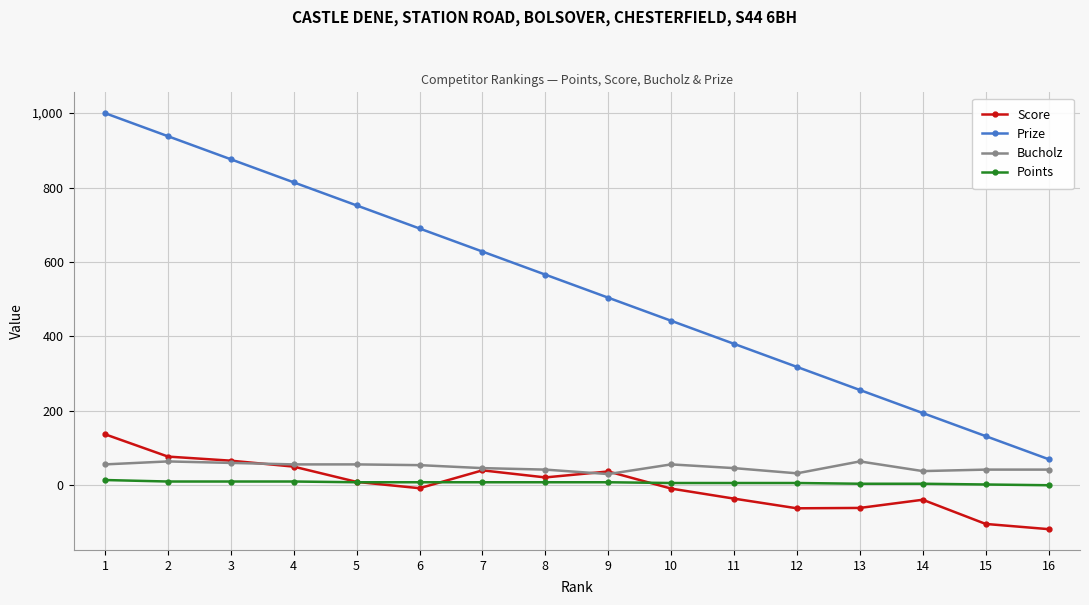

What are all the series names shown in the legend?

Score, Prize, Bucholz, Points